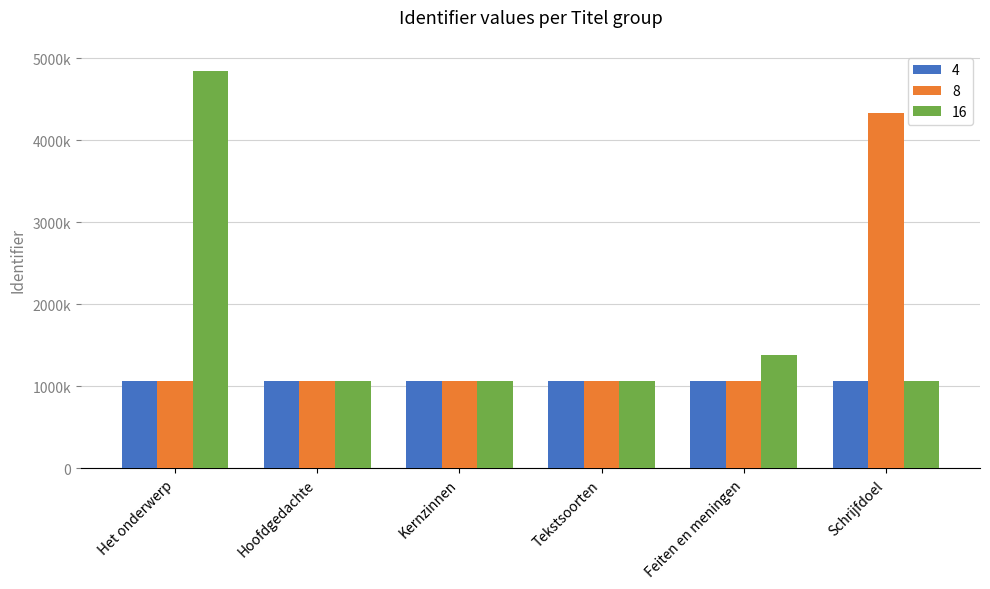

What is the difference between the maximum and minimum values in the 4 series?

43